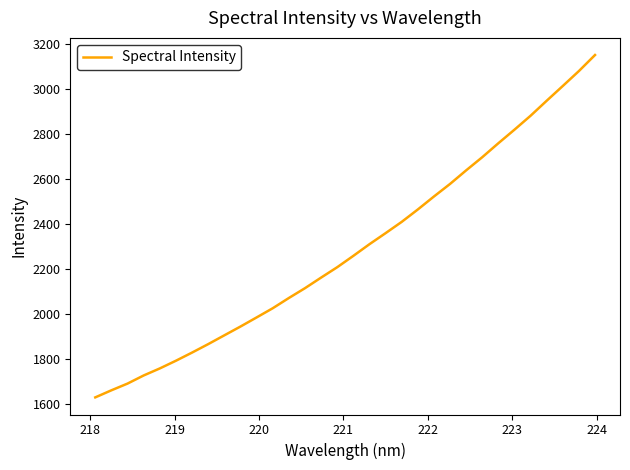

What is the maximum value shown in the chart?

3150.4